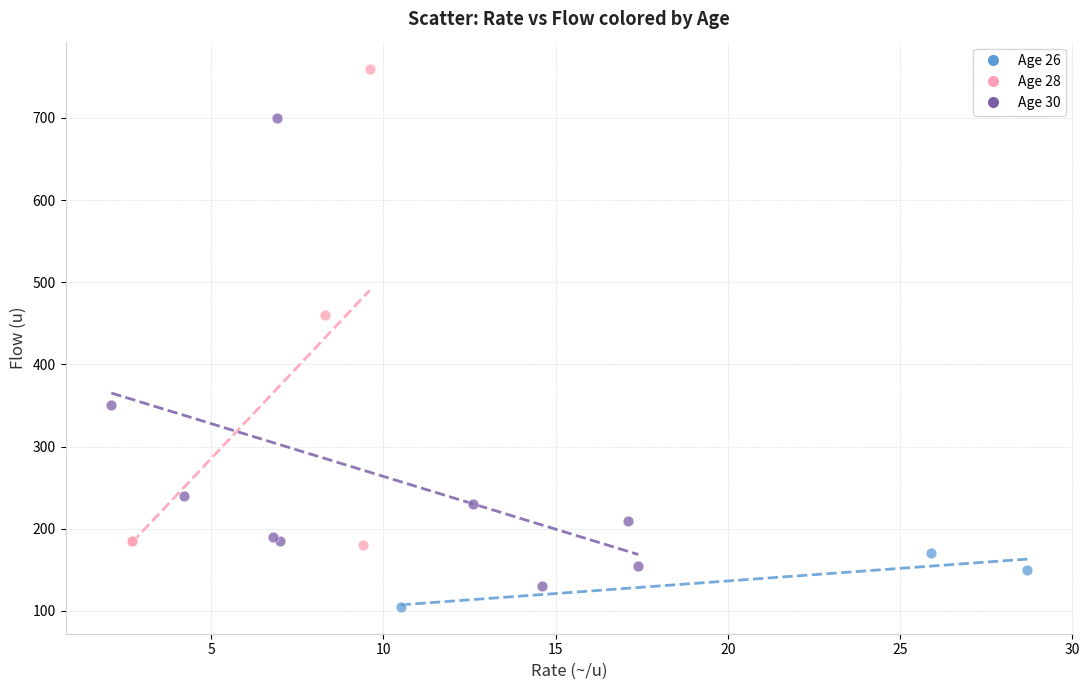

Which series contains the highest Y value?

Age 28